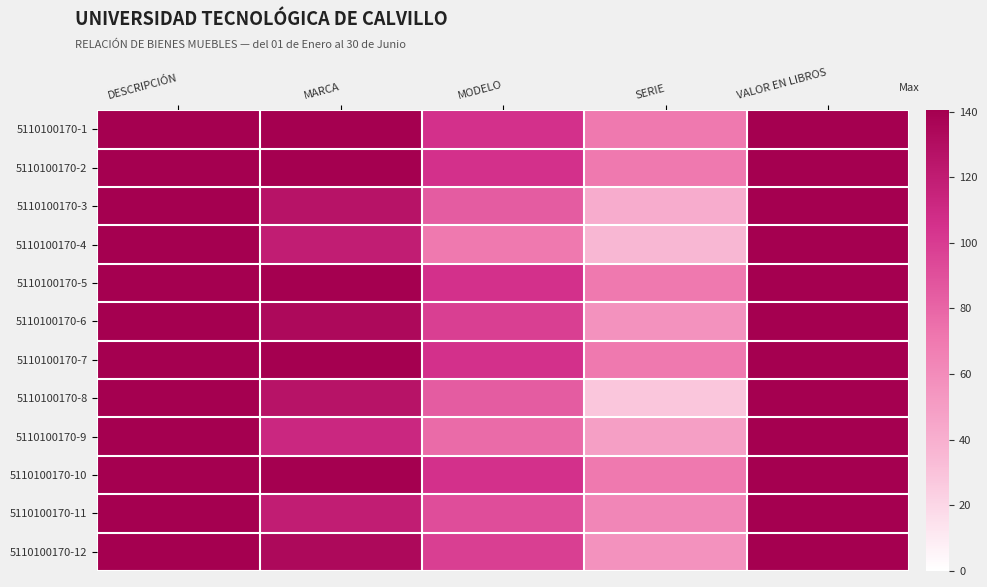

Count the number of categories in the chart.

5